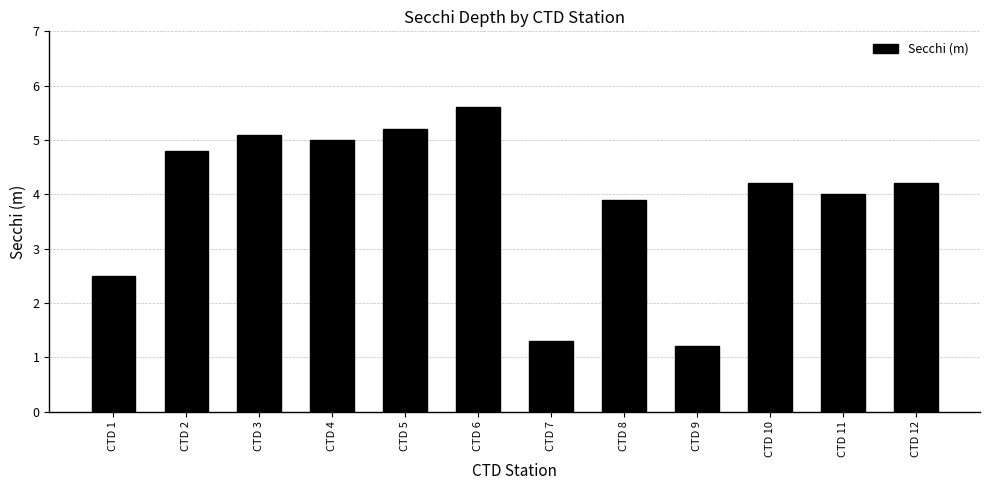

What is the minimum value shown in the chart?

1.2